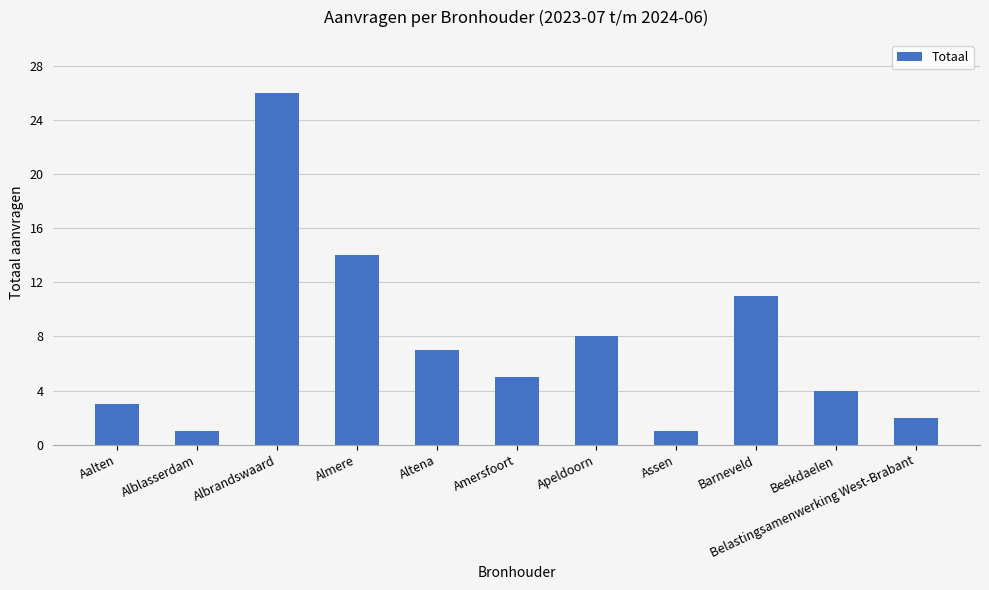

Does the chart contain any negative values?

No